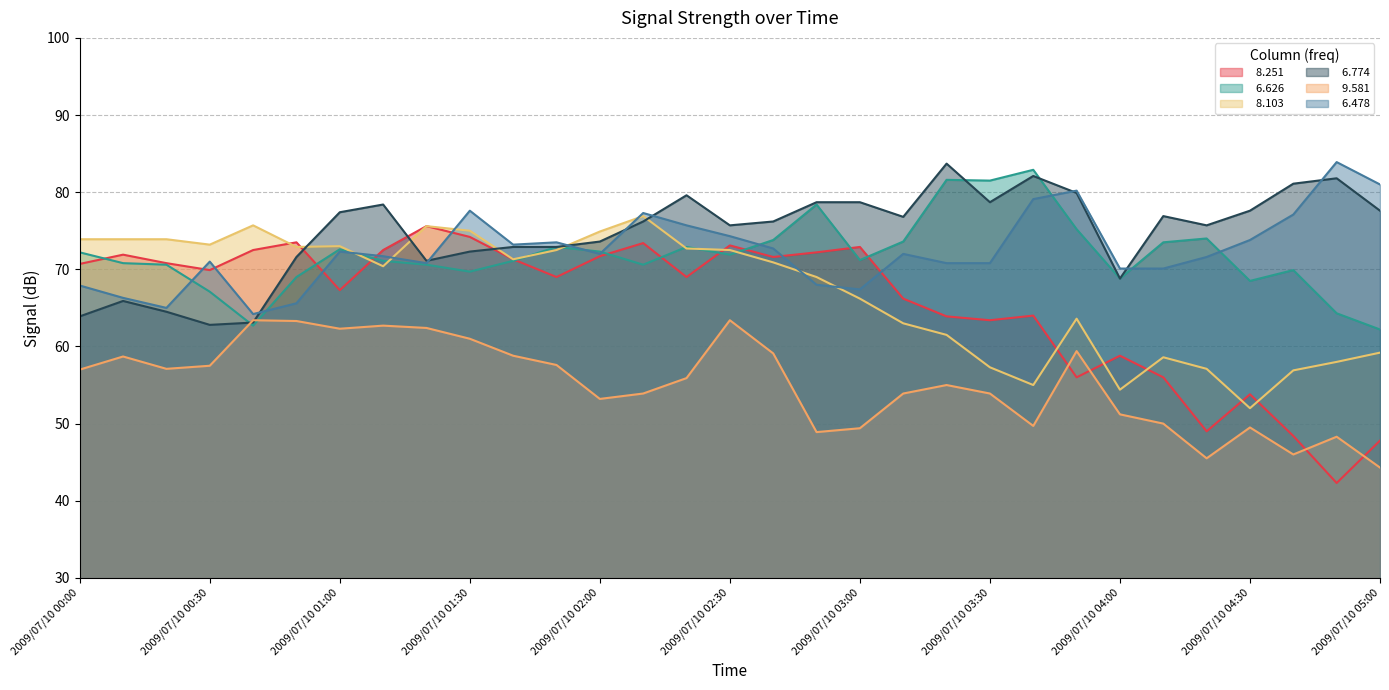

Rank the series by their maximum value, from highest to lowest.

  6.478,   6.774,   6.626,   8.103,   8.251,   9.581